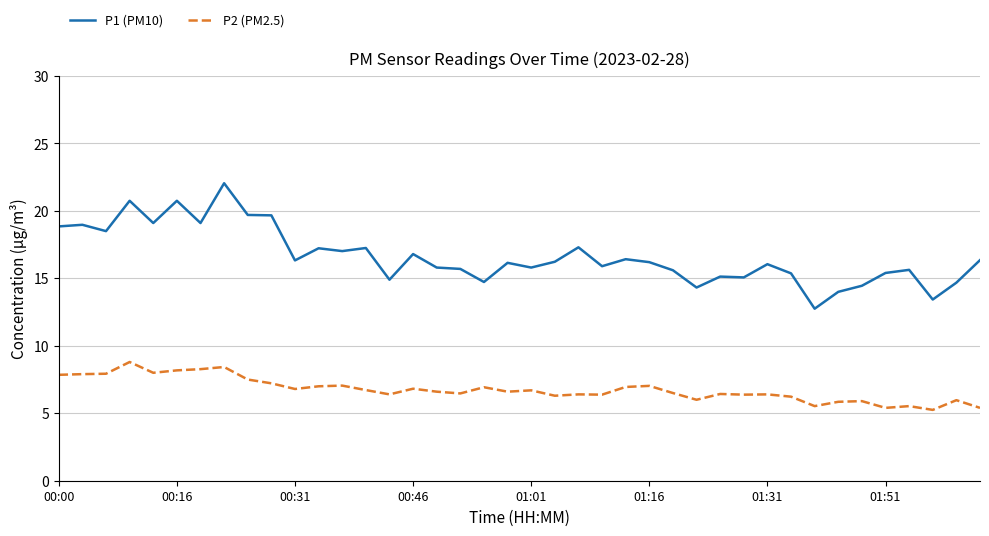

How many lines are shown in the chart?

2